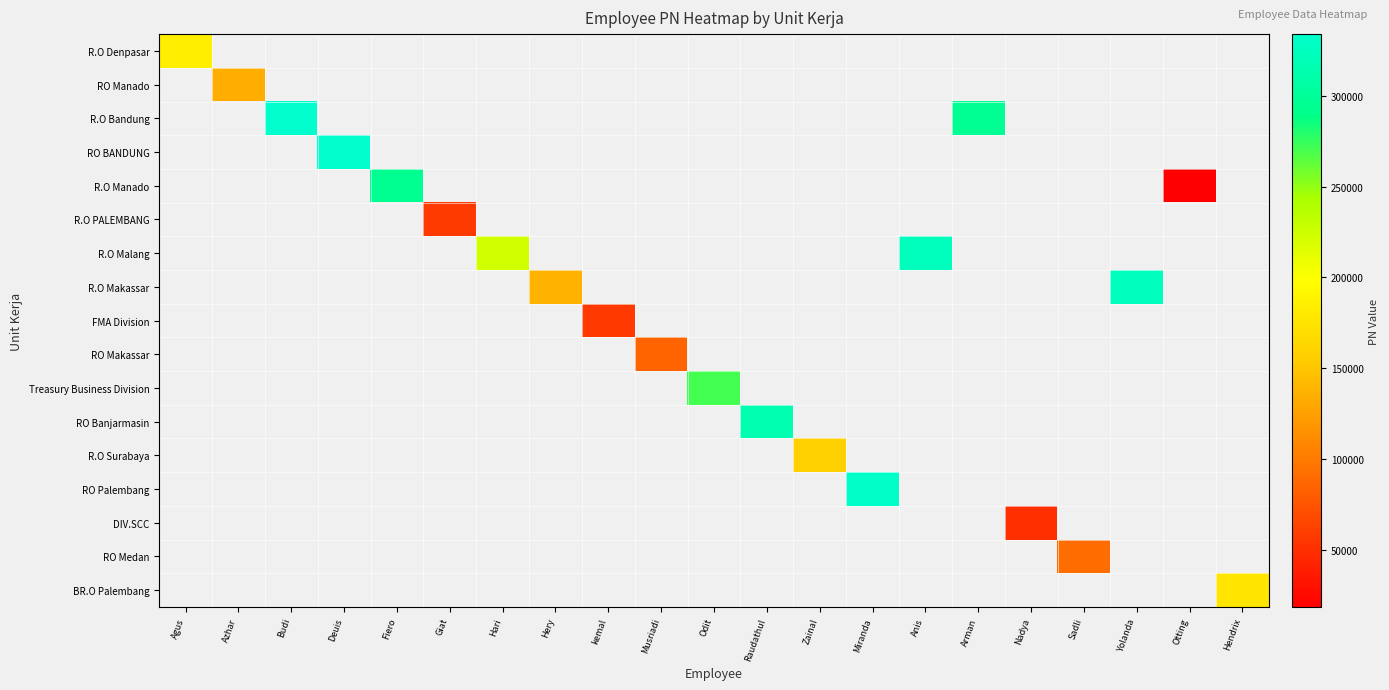

At how many categories does at least one series exceed 75079?

17